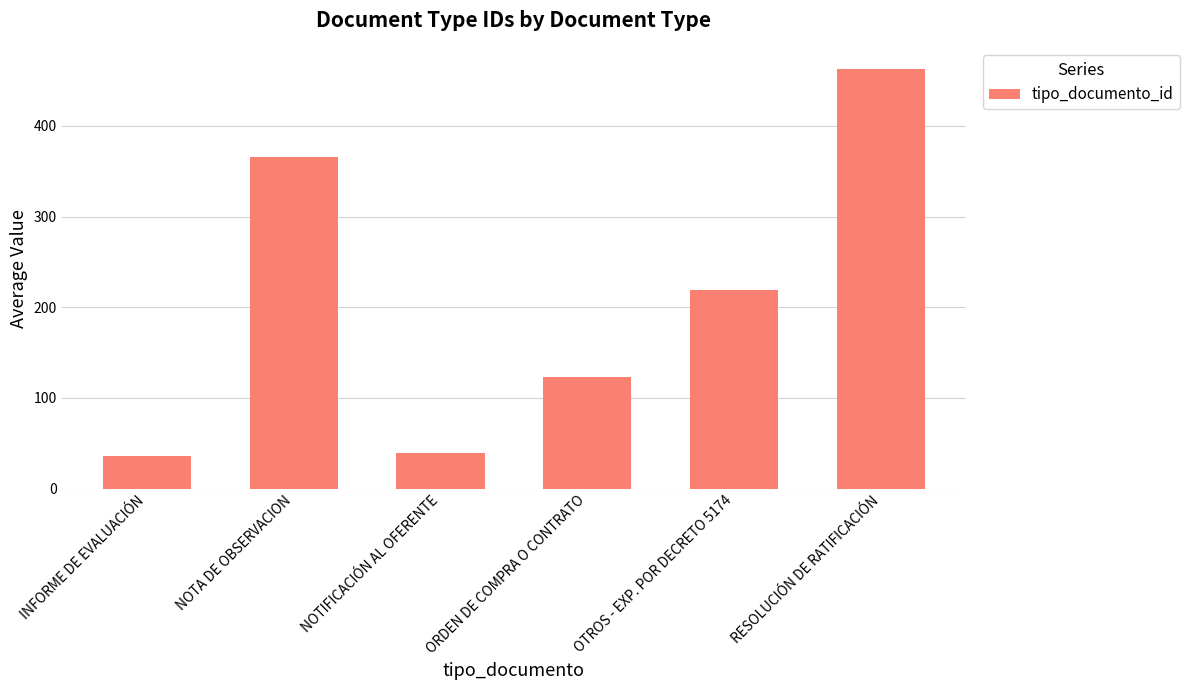

How many values are below 219?

3